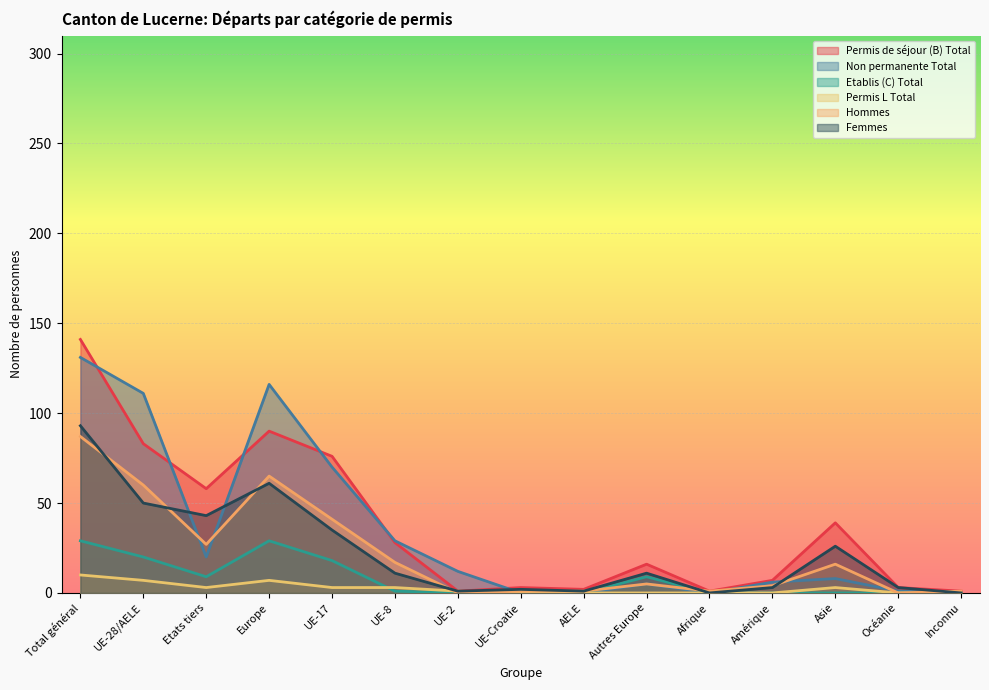

At which label is Femmes closest to 46?

Etats tiers